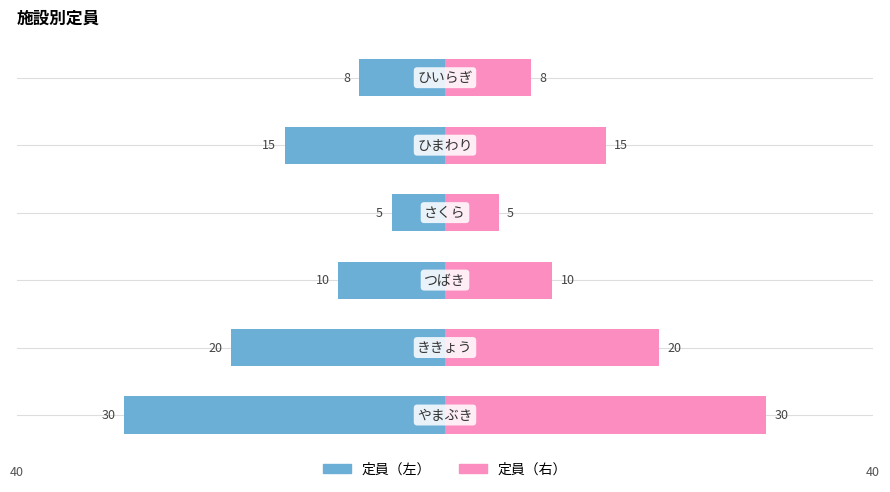

How many values in the 定員（左） series are below -10?

3